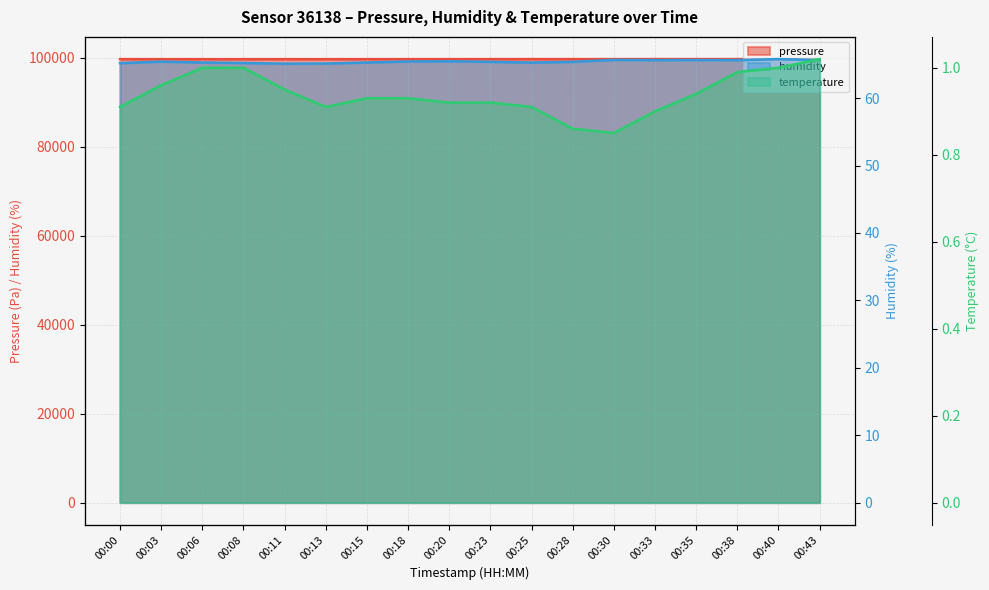

How many values in the pressure series are below 99735?

9